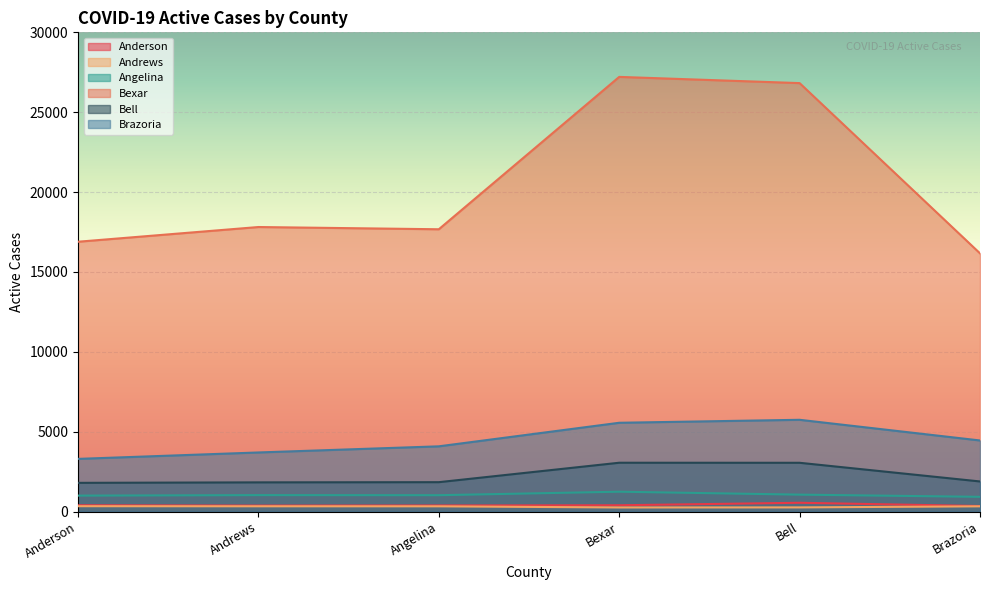

True or false: Bexar and Bell intersect in this chart.

False